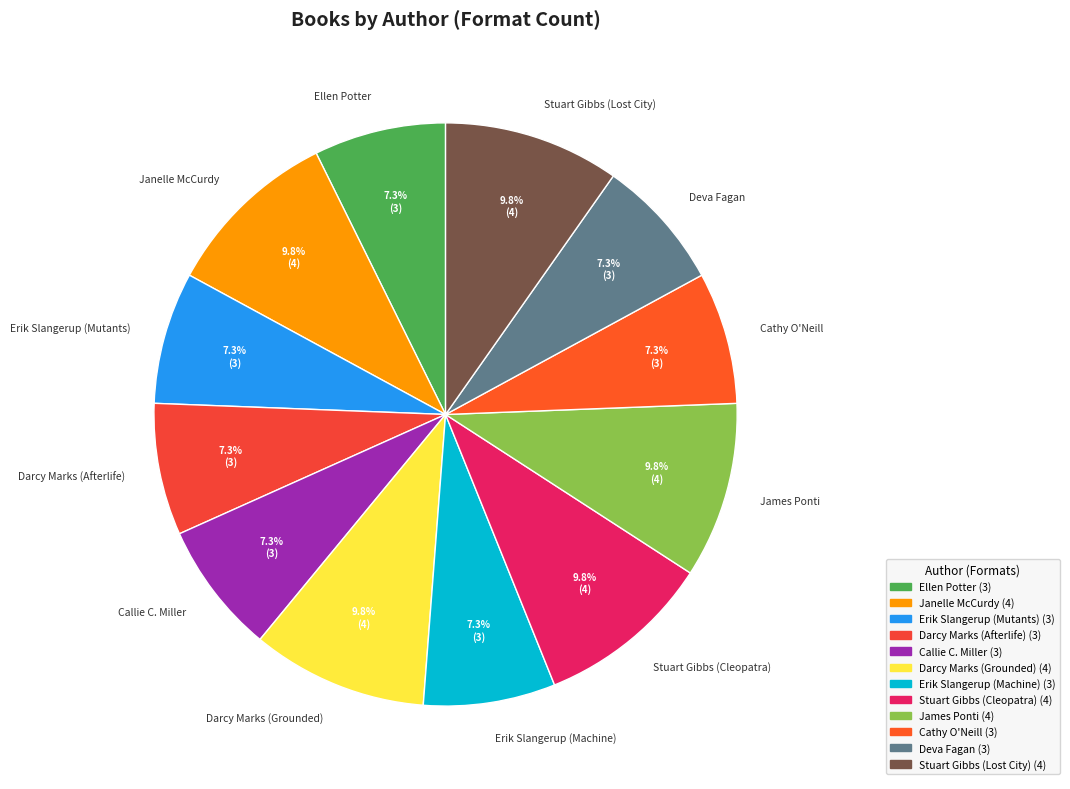

To the nearest percent, what portion does Callie C. Miller represent?

7%